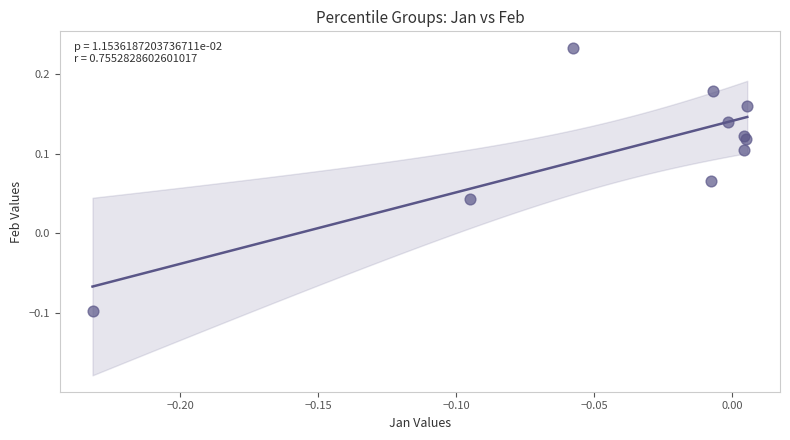

What is the range of Y values (max minus min)?

0.3